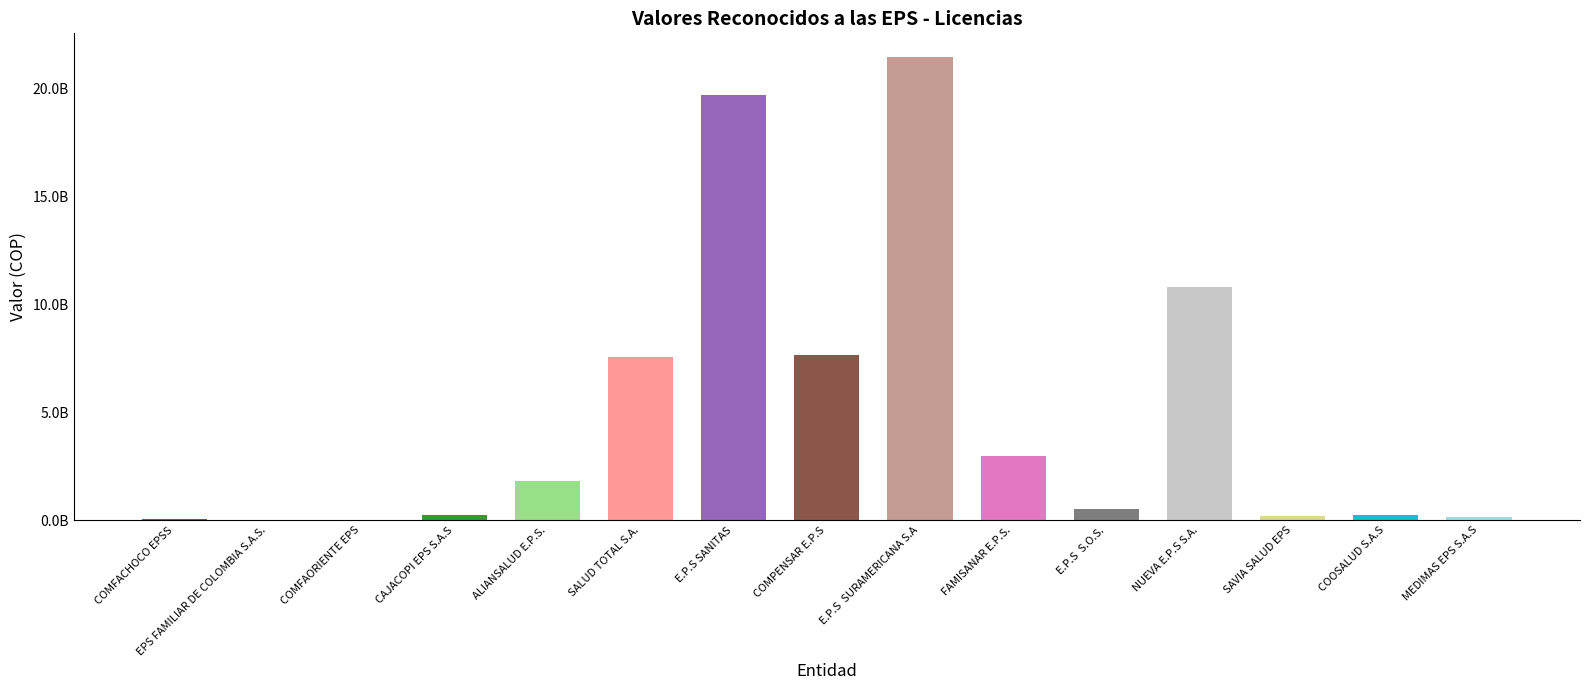

Between SALUD TOTAL S.A. and COMFAORIENTE EPS, which is larger?

SALUD TOTAL S.A.